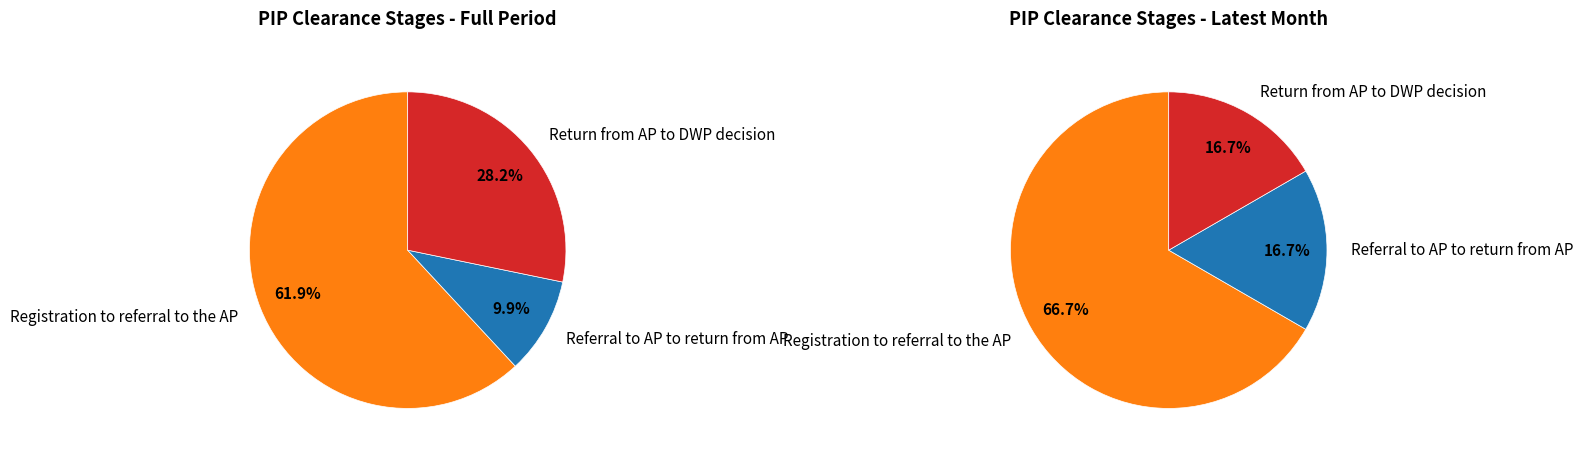

Rank the series at 2013-08 from lowest to highest value.

Referral to AP to return from AP, Return from AP to DWP decision, Registration to referral to the AP